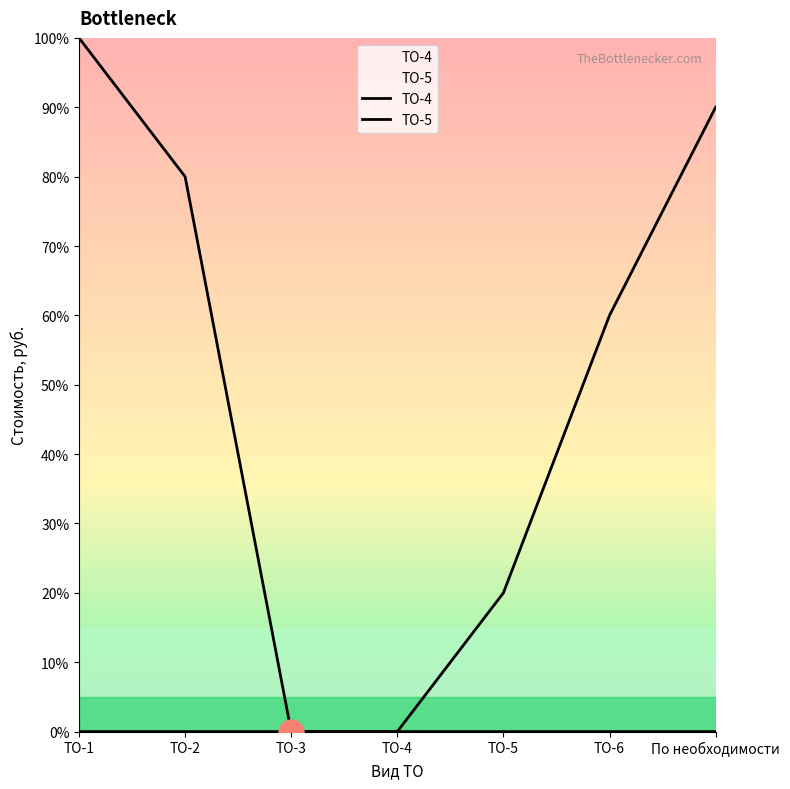

True or false: ТО-4 and ТО-5 cross at least once.

False